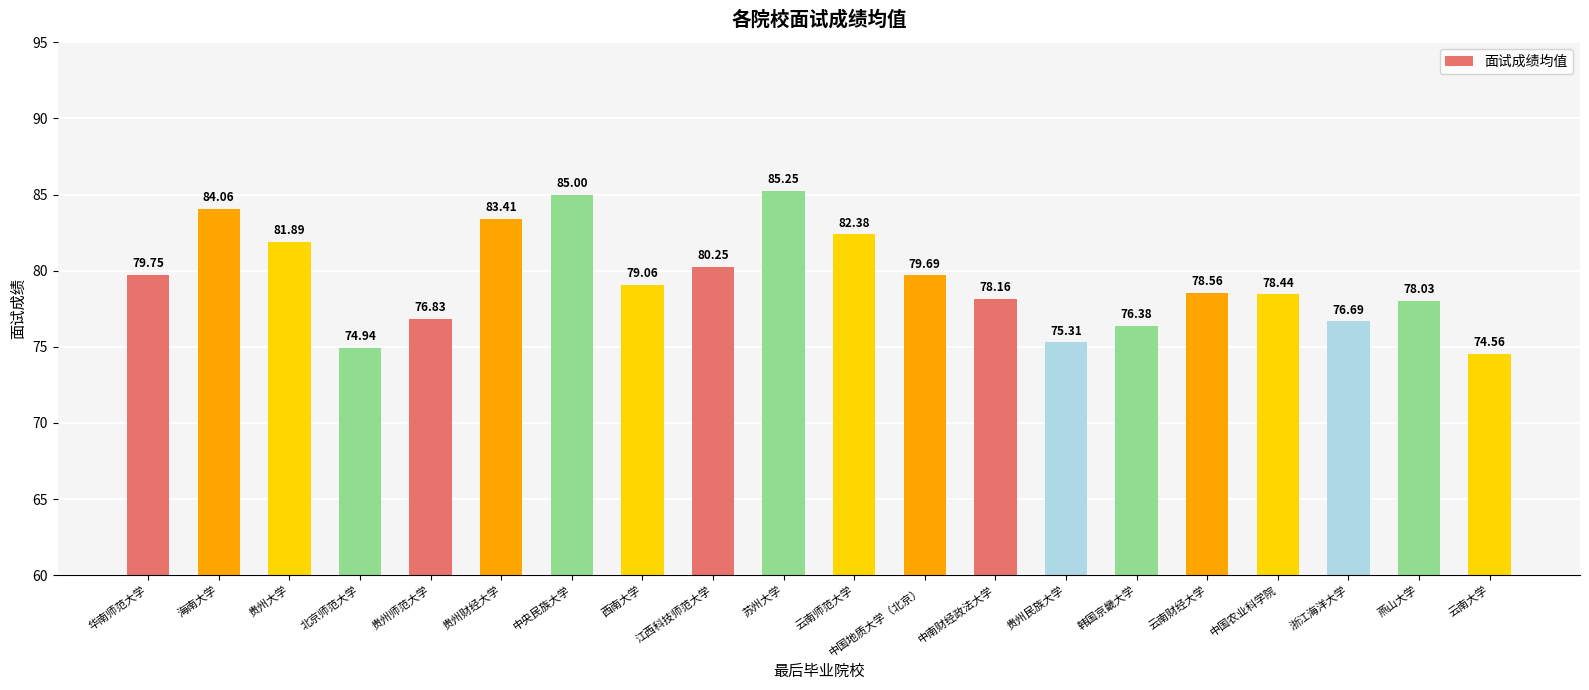

Is it true that the value at 北京师范大学 is 74.9?

True